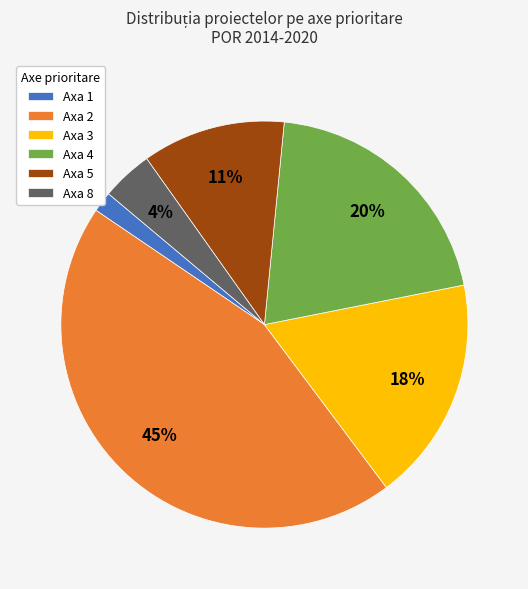

Do Axa 3 and Axa 5 together represent more than half of the pie?

No